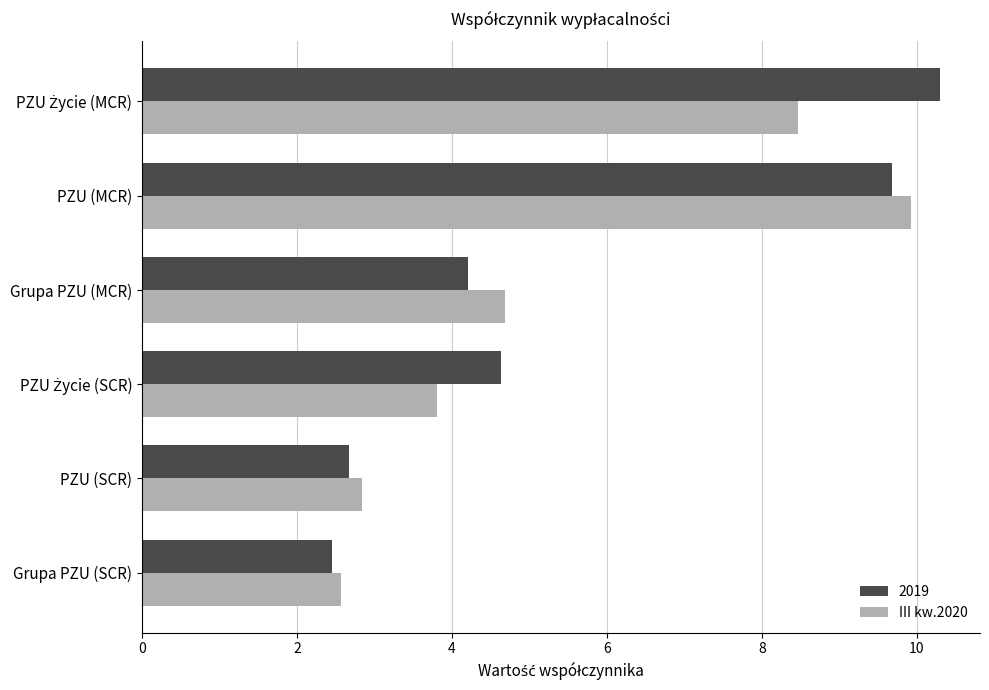

What is the difference between the second highest and minimum values in the III kw.2020 series?

5.9